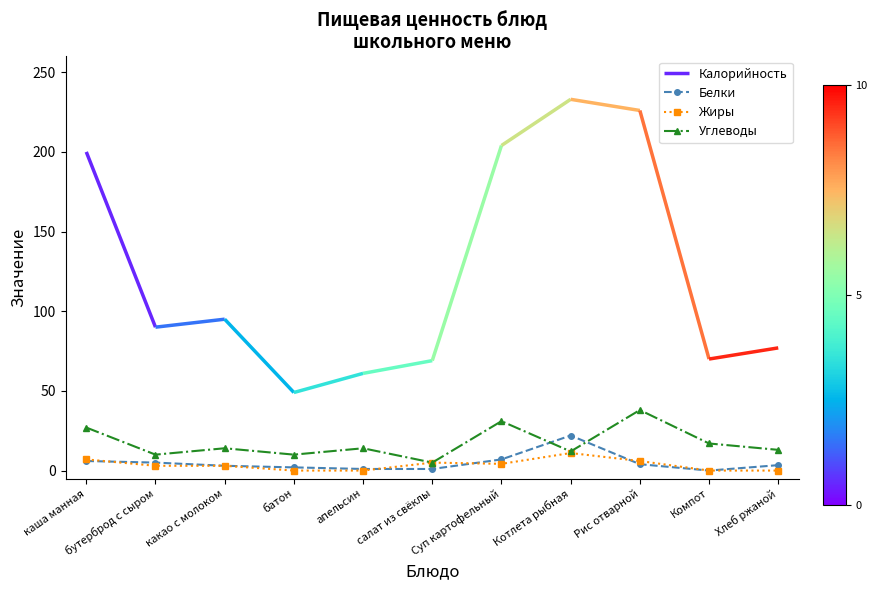

At which label does Жиры reach its peak?

Котлета рыбная